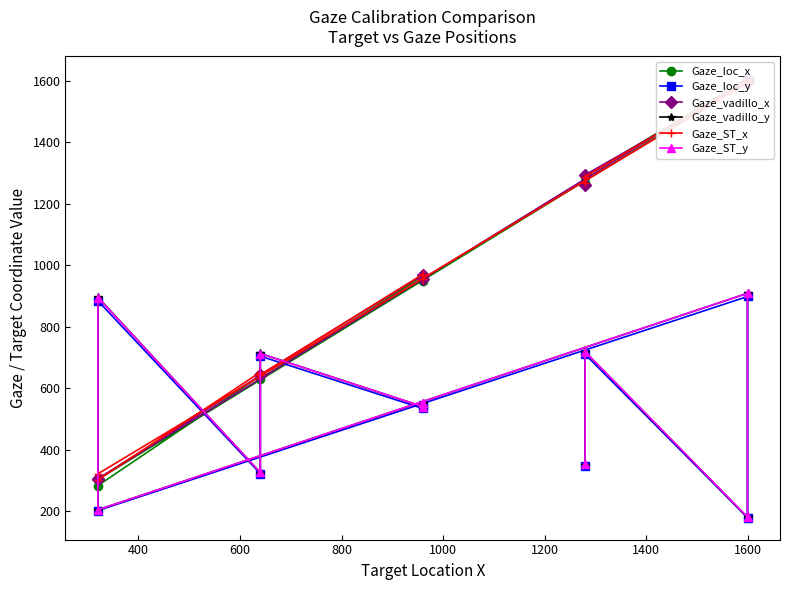

What position from the left is 1400?

7